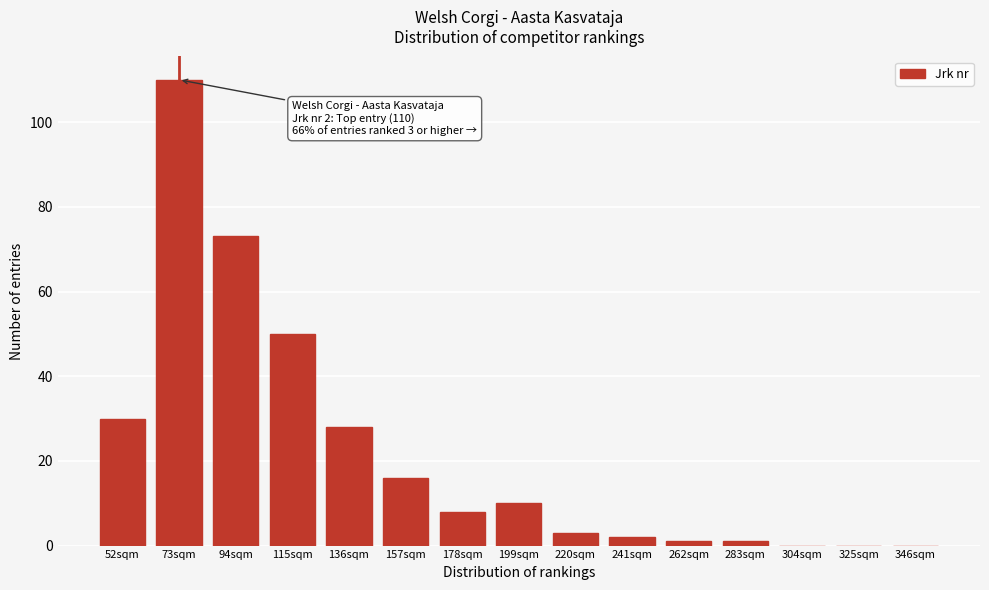

Reading left to right, list all the values displayed in this chart.

52sqm=30	73sqm=110	94sqm=73	115sqm=50	136sqm=28	157sqm=16	178sqm=8	199sqm=10	220sqm=3	241sqm=2	262sqm=1	283sqm=1	304sqm=0	325sqm=0	346sqm=0